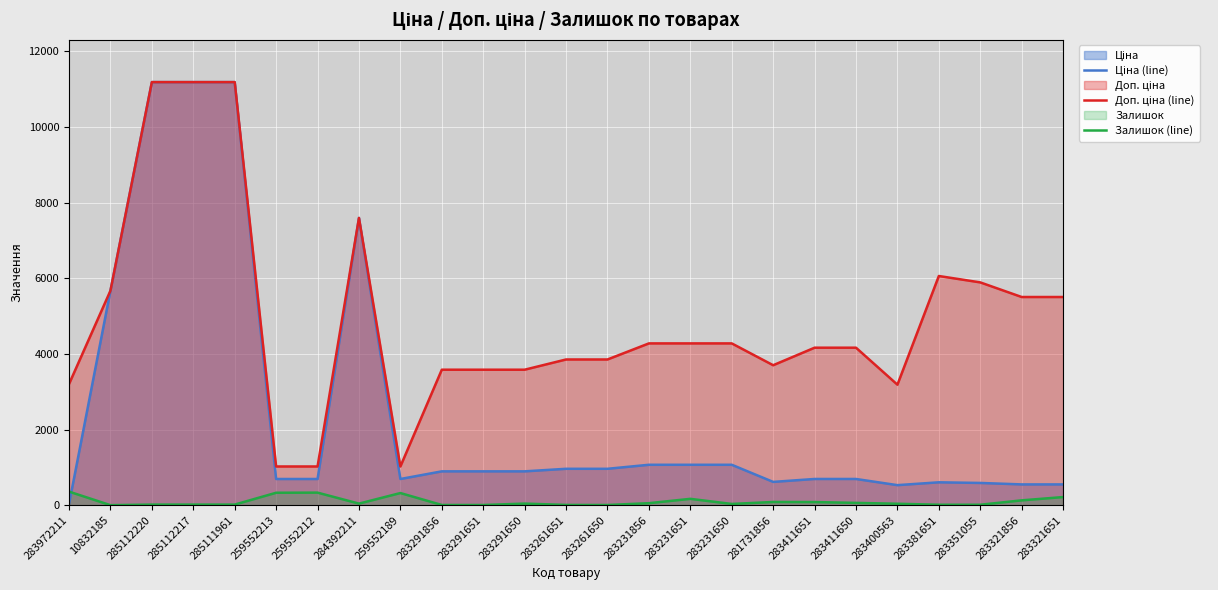

How many lines are shown in the chart?

3